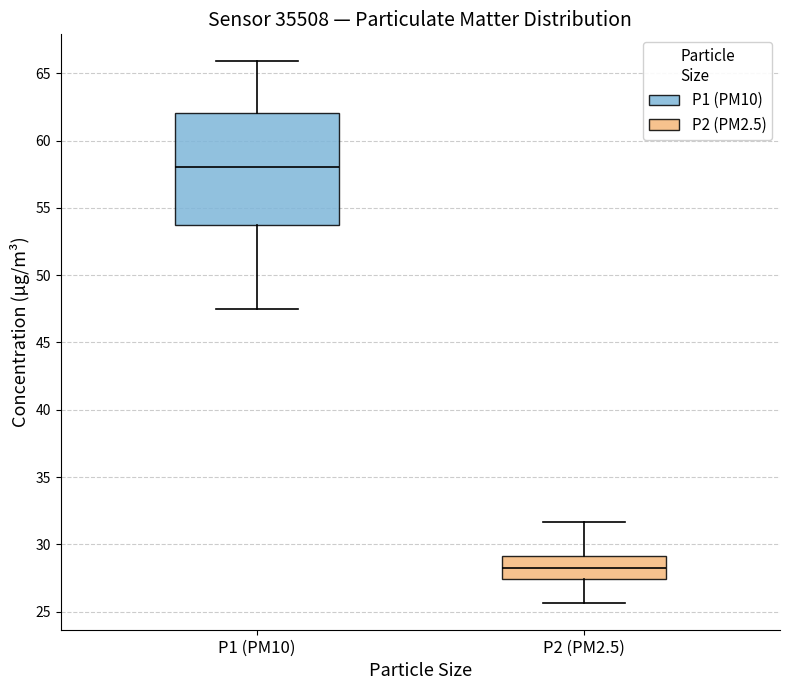

Which box's median line is the highest?

P1 (PM10)